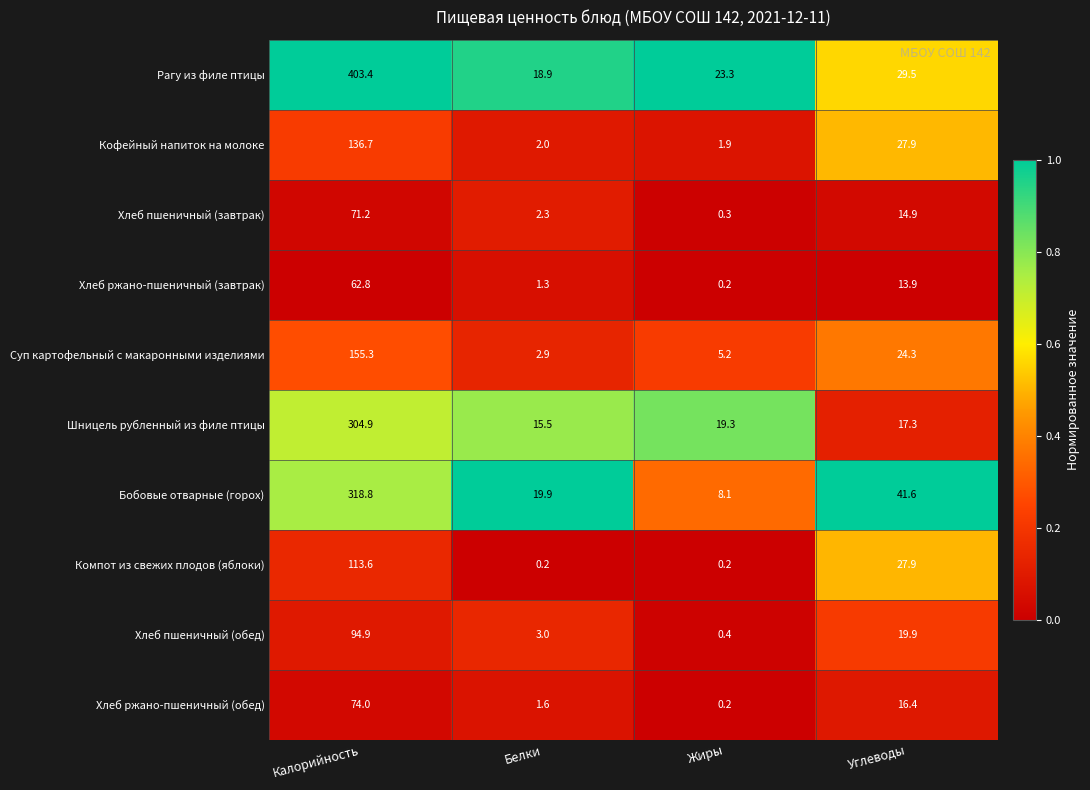

True or false: Рагу из филе птицы has a value of 45.4 at Углеводы.

False